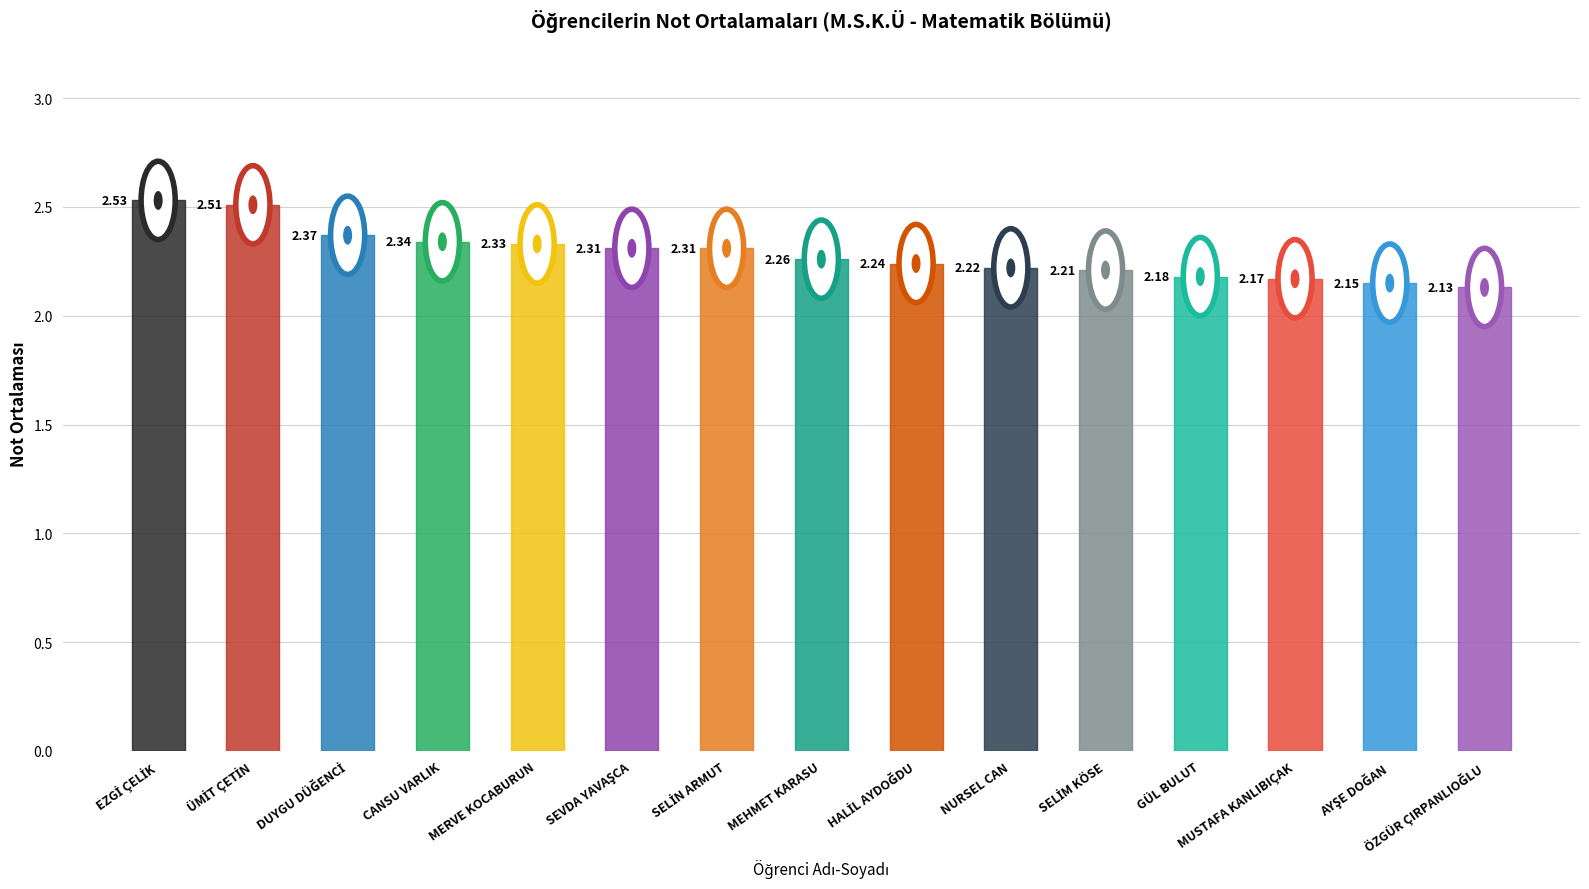

List the labels in order of value, smallest first.

ÖZGÜR ÇIRPANLIOĞLU, AYŞE DOĞAN, MUSTAFA KANLIBIÇAK, GÜL BULUT, SELİM KÖSE, NURSEL CAN, HALİL AYDOĞDU, MEHMET KARASU, SEVDA YAVAŞCA, SELİN ARMUT, MERVE KOCABURUN, CANSU VARLIK, DUYGU DÜĞENCİ, ÜMİT ÇETİN, EZGİ ÇELİK